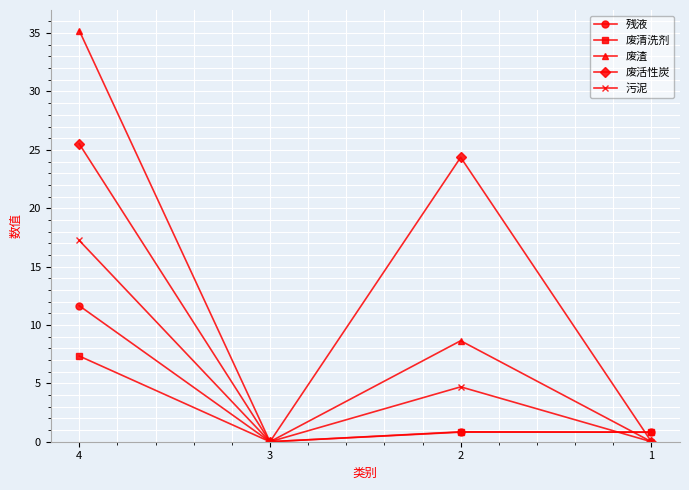

What is the spread (max minus min) of values at 1?

0.8